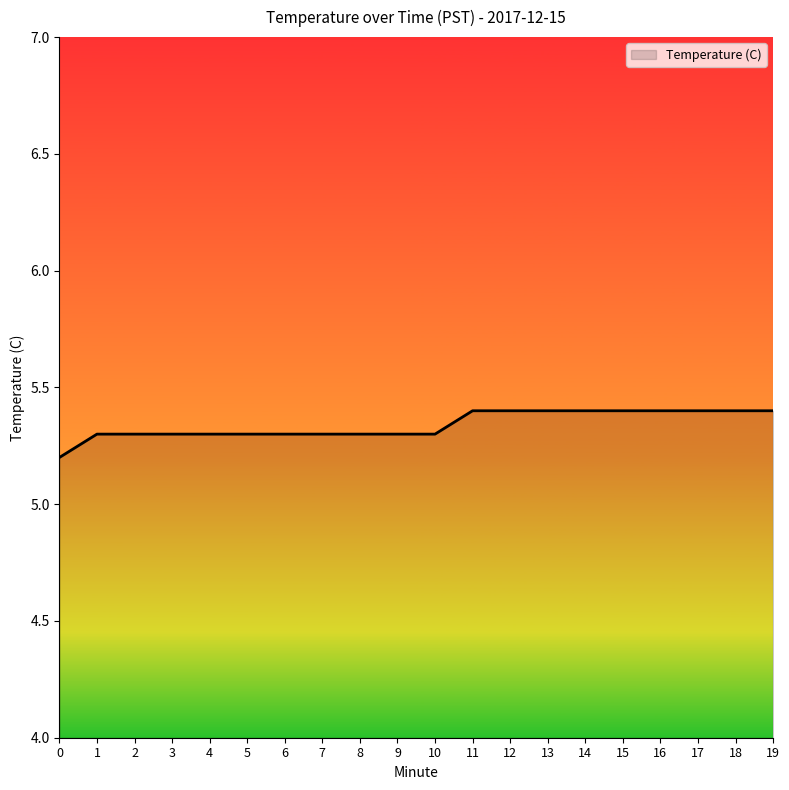

The chart shows a value of 5.4 at 11. True or false?

True